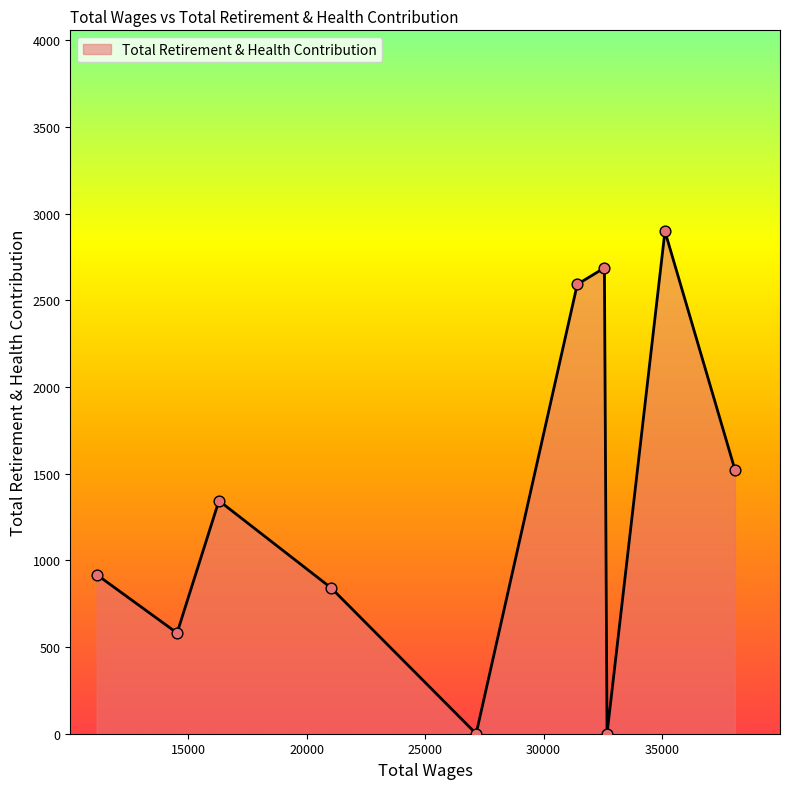

What is the difference between the maximum and minimum values?

2898